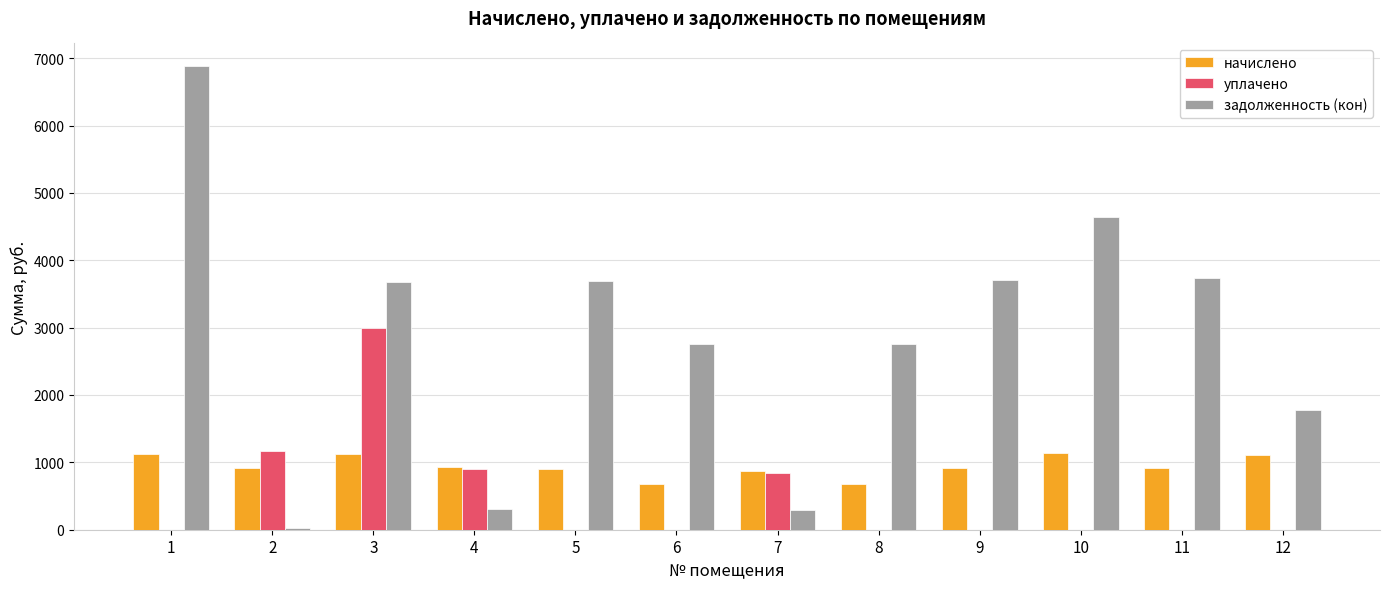

The value of уплачено at 7 is 1145.5. True or false?

False